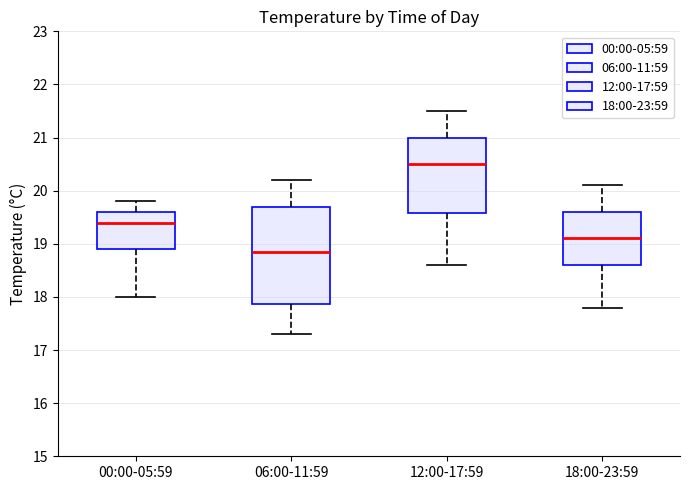

Where is the upper edge of the box for 06:00-11:59 on the y-axis? The values are not printed on the chart, so give them approximately, as read against the axis.

19.7